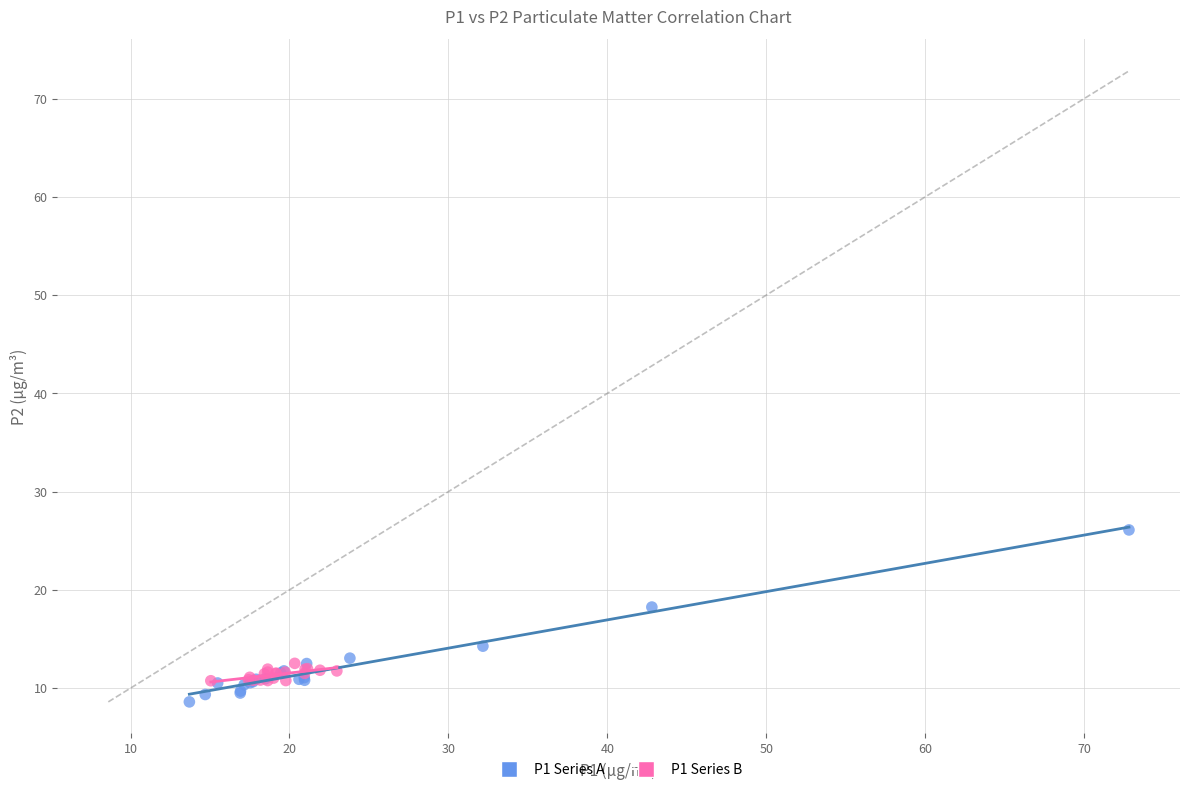

Which series contains the highest Y value?

P1 Series A